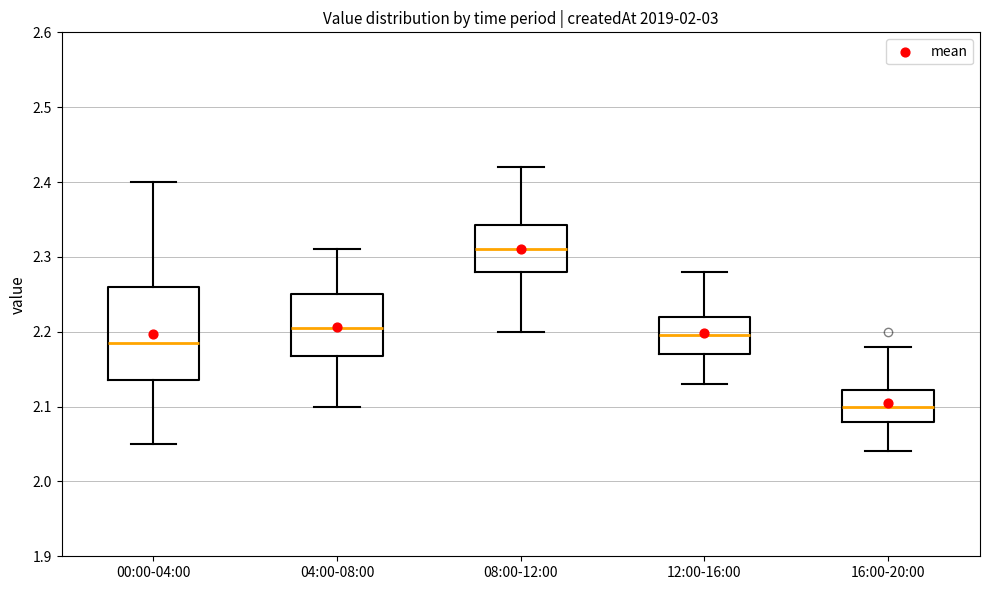

Comparing the boxes themselves (not the whiskers), which one is the tallest?

00:00-04:00